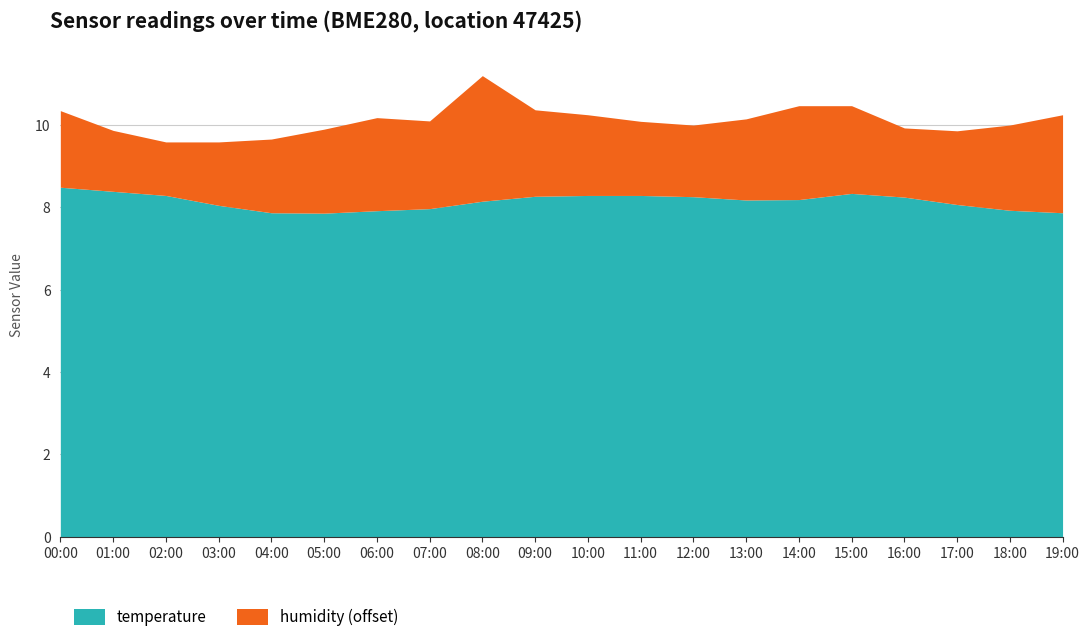

What is the value of the humidity point at the 6th from the left?

52.0